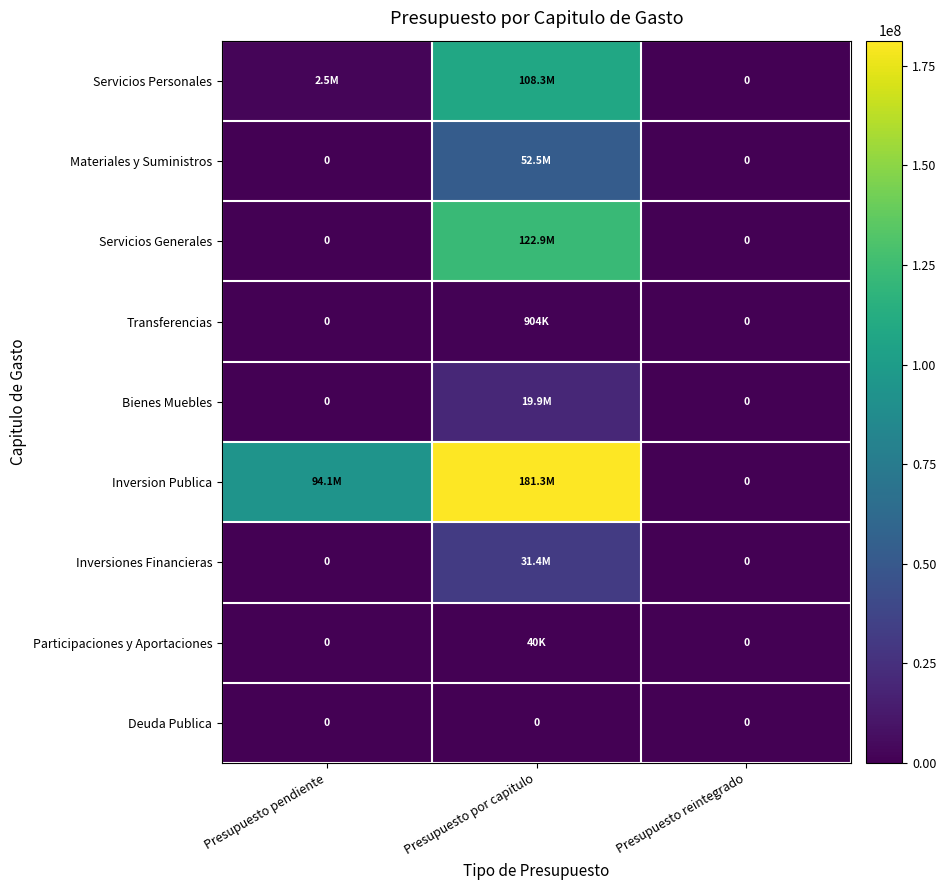

Which category has the lowest value across all series?

Presupuesto reintegrado